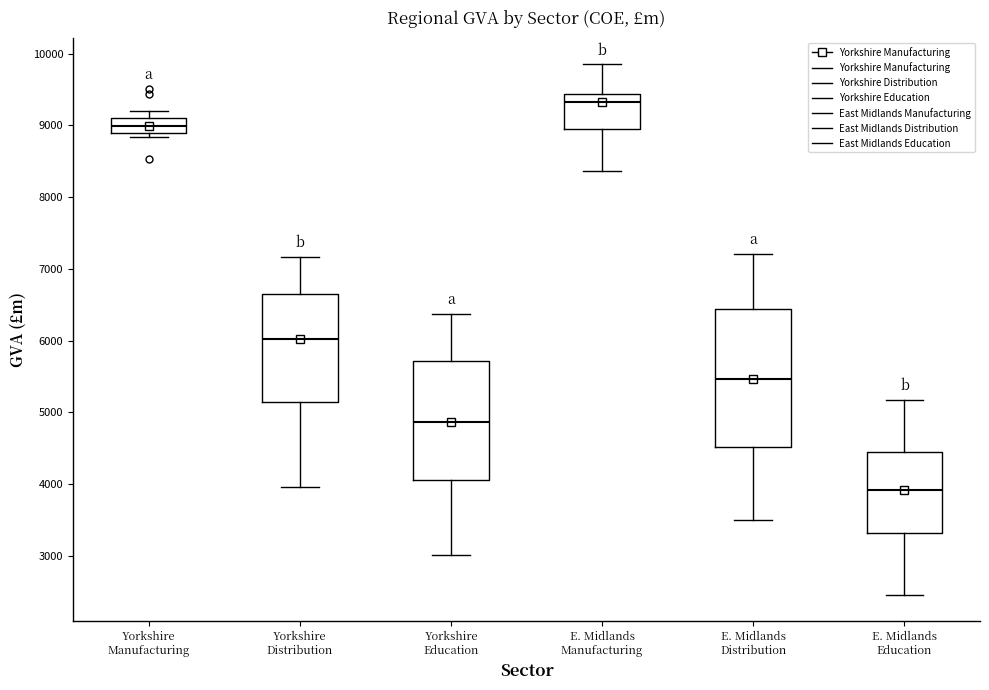

Comparing the boxes themselves (not the whiskers), which one is the tallest?

E. Midlands Distribution